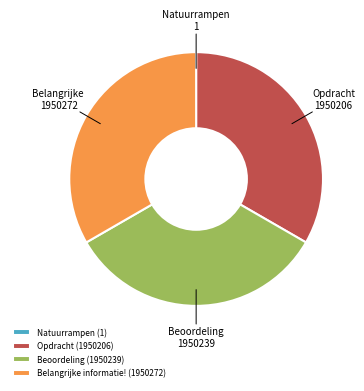

Is there a majority slice in this chart?

No